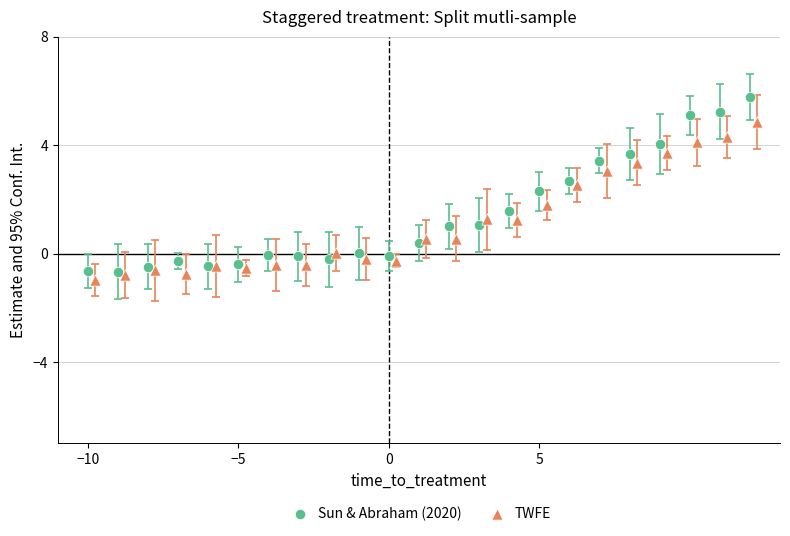

Which series contains the highest Y value?

Sun & Abraham (2020)